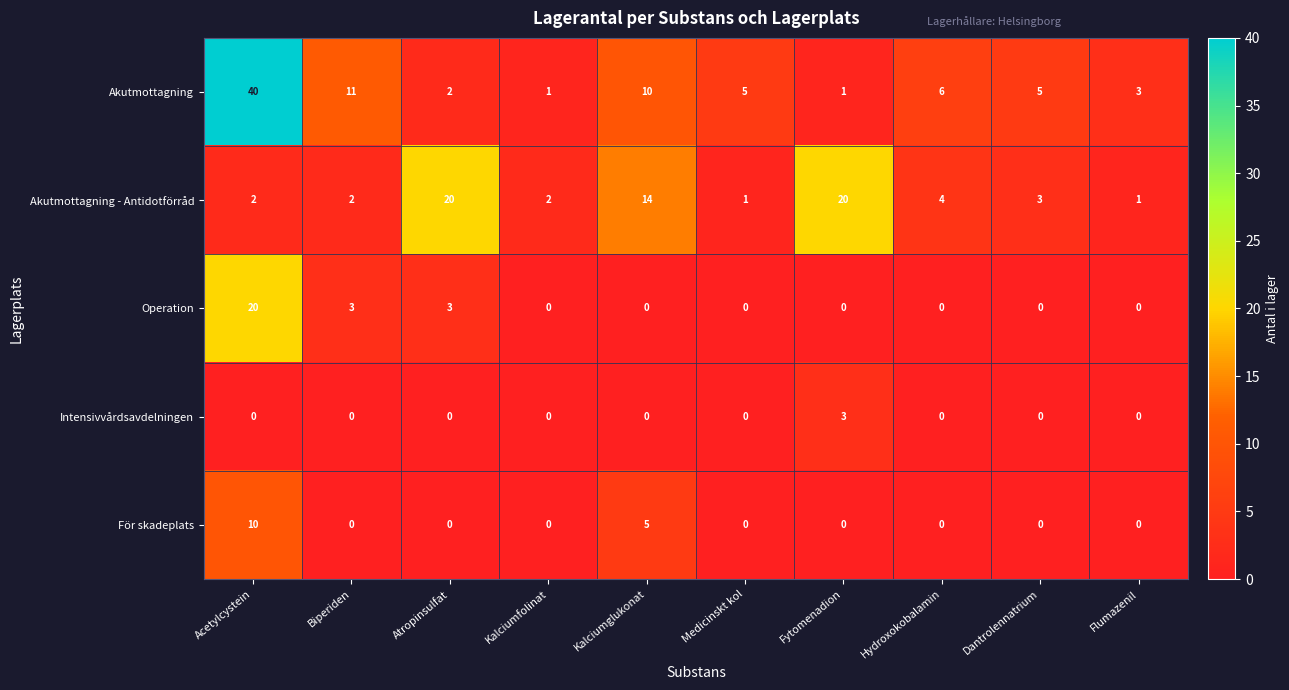

What is the difference between the maximum and minimum values in the Akutmottagning series?

39